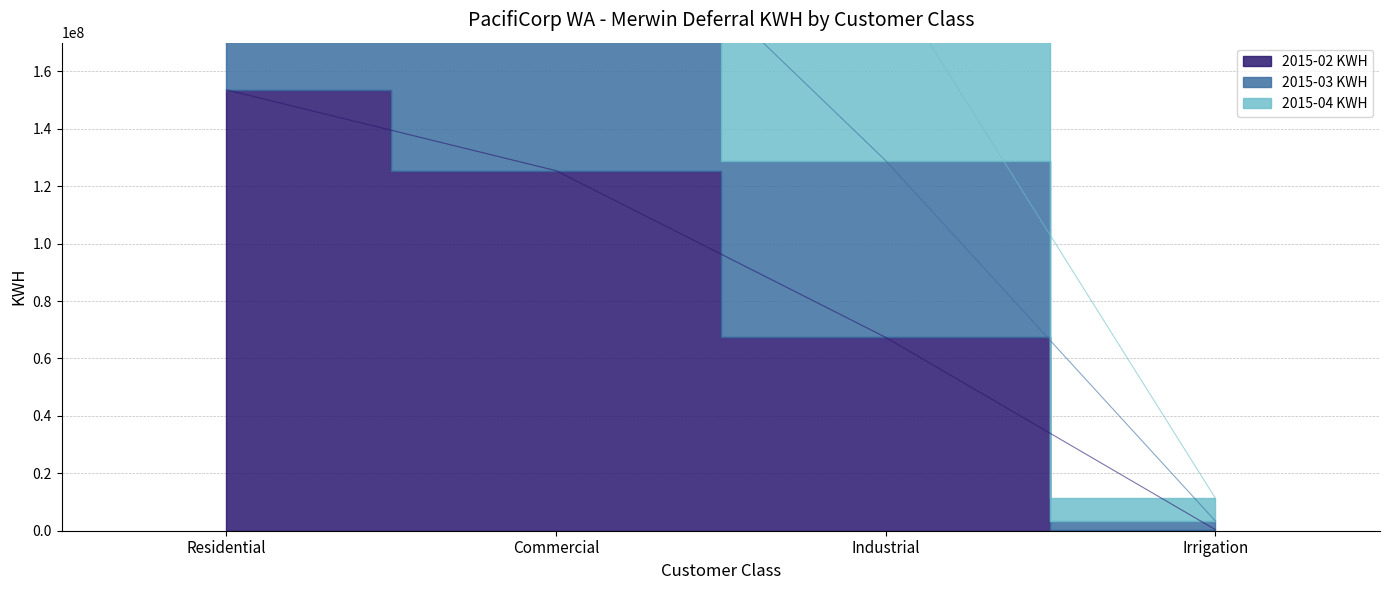

At which category is the sum across all series the highest?

Residential